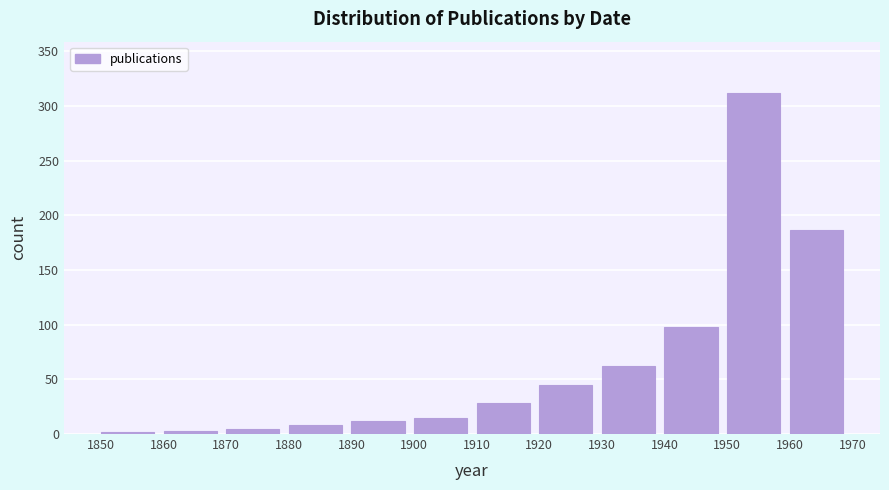

What is the sum of all values?

777